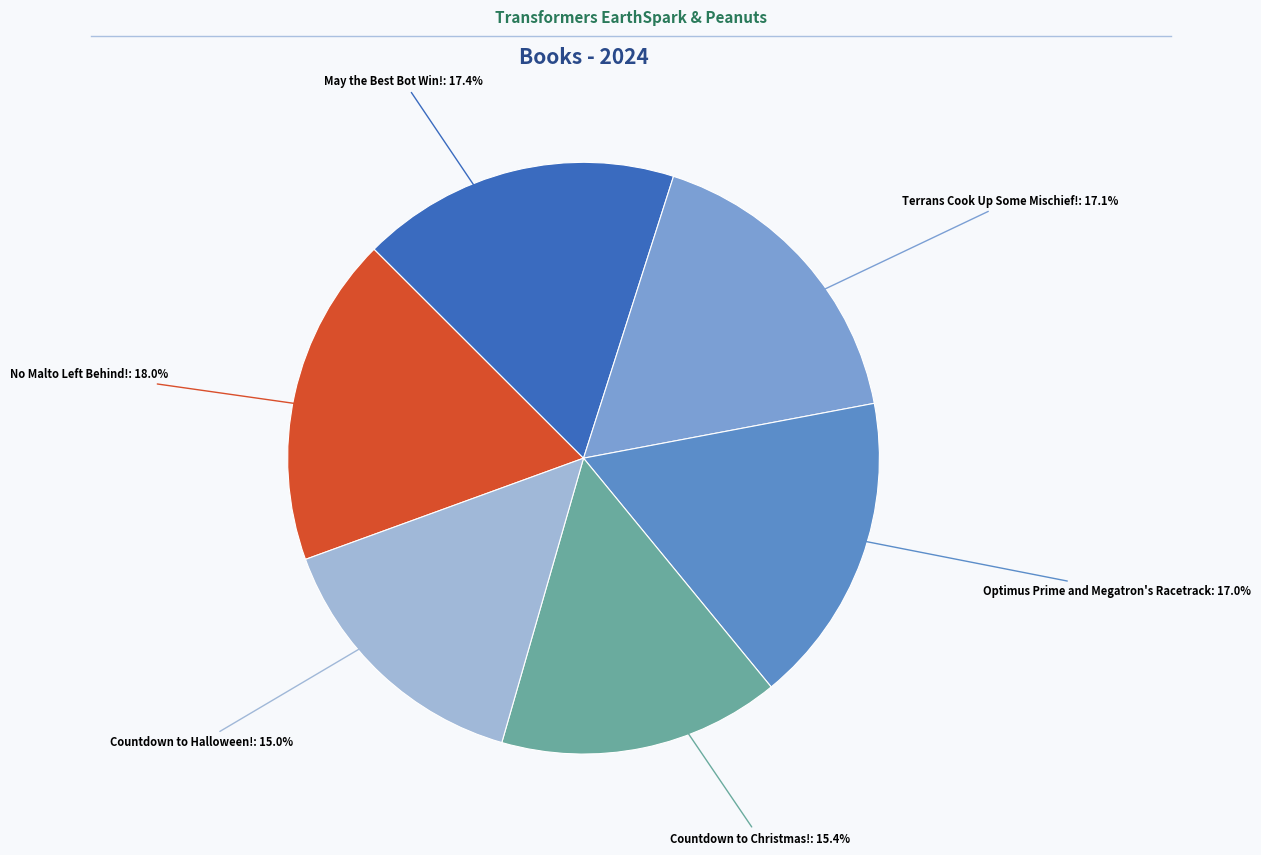

Combined, do Countdown to Christmas! and Countdown to Halloween! account for over 50%?

No